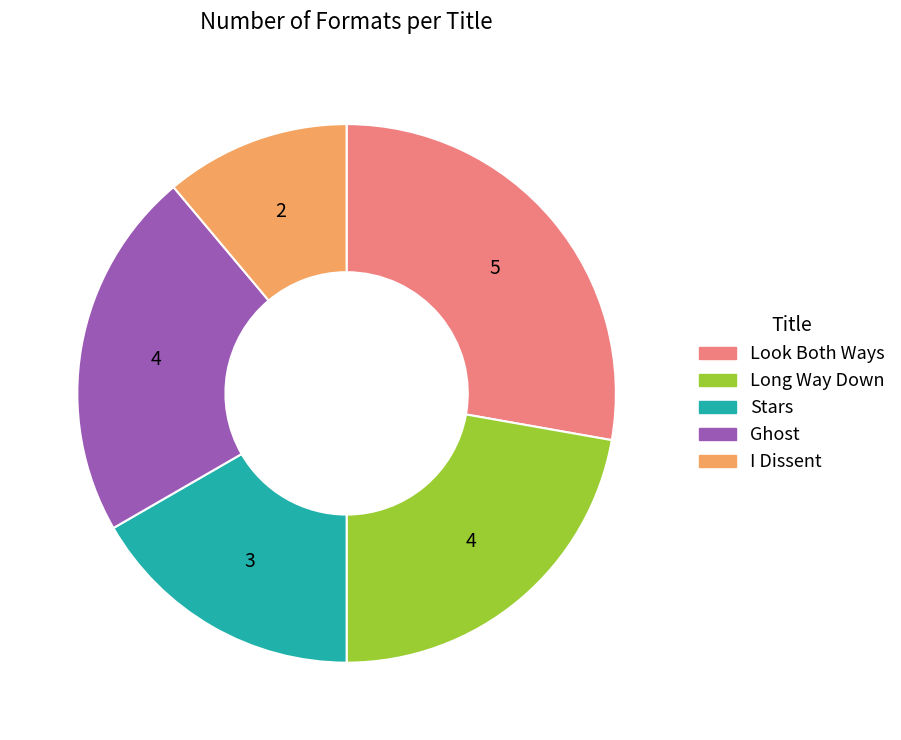

Approximately how many times larger is the value at Long Way Down compared to I Dissent?

2.0